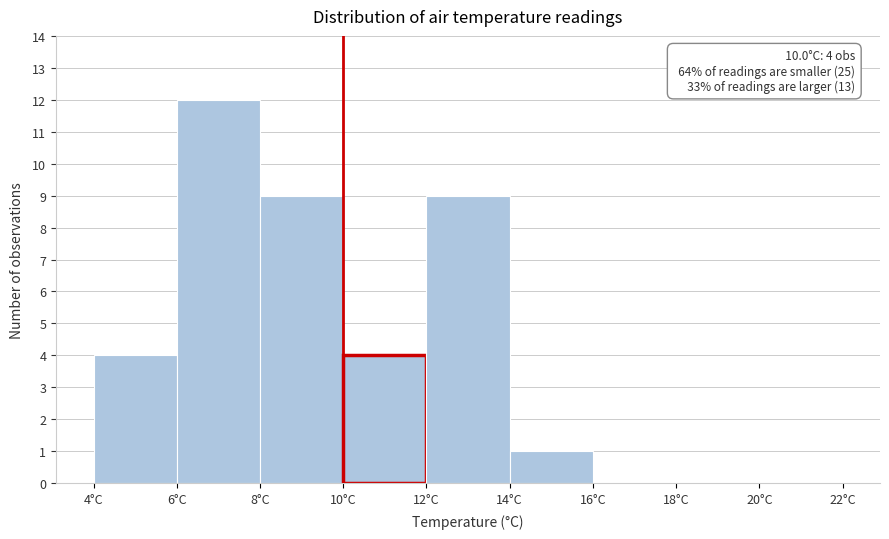

Which range on the x-axis has the tallest bar?

6 to 8